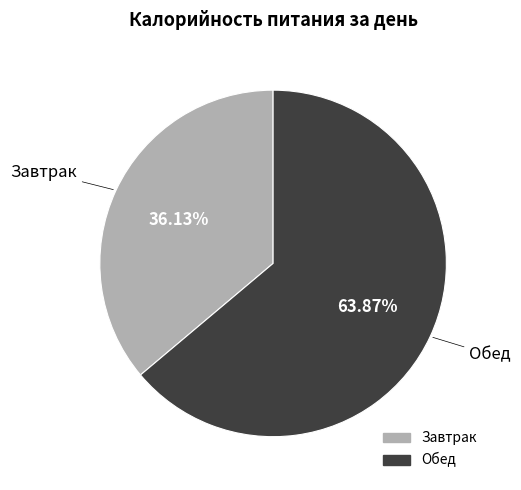

What is the ratio of the value at Завтрак to the value at Обед?

0.6